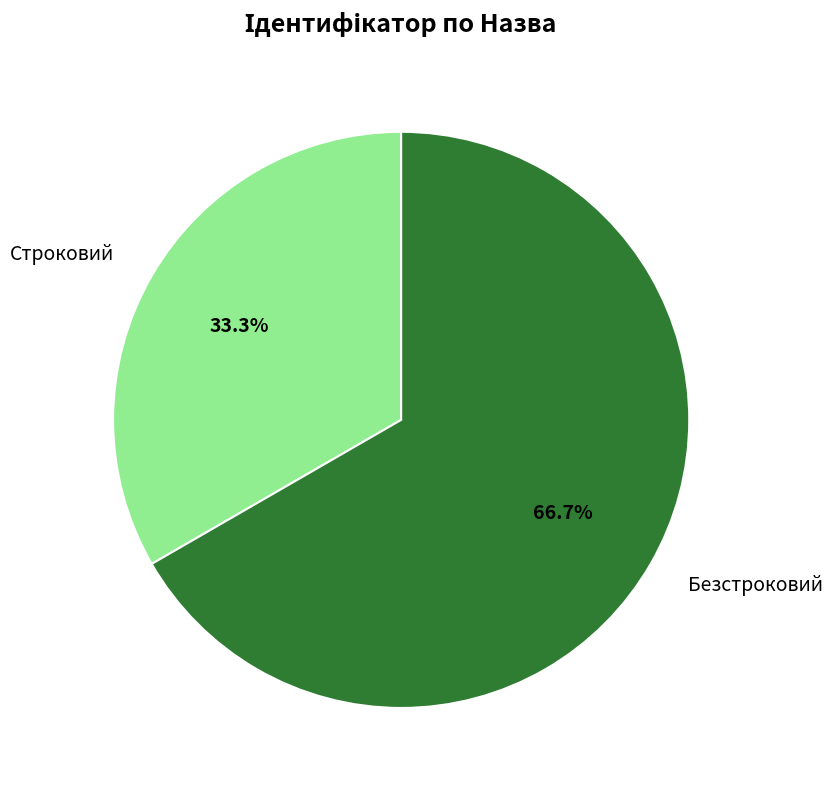

Do Строковий and Безстроковий together represent more than half of the pie?

Yes